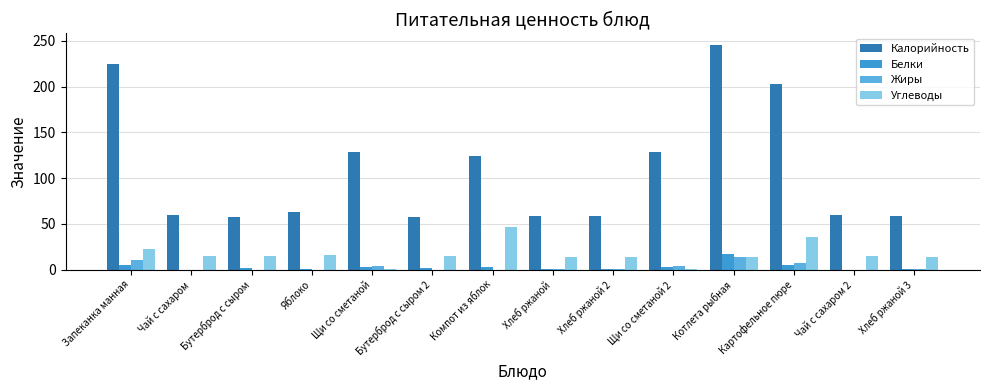

How many groups of bars are there?

14